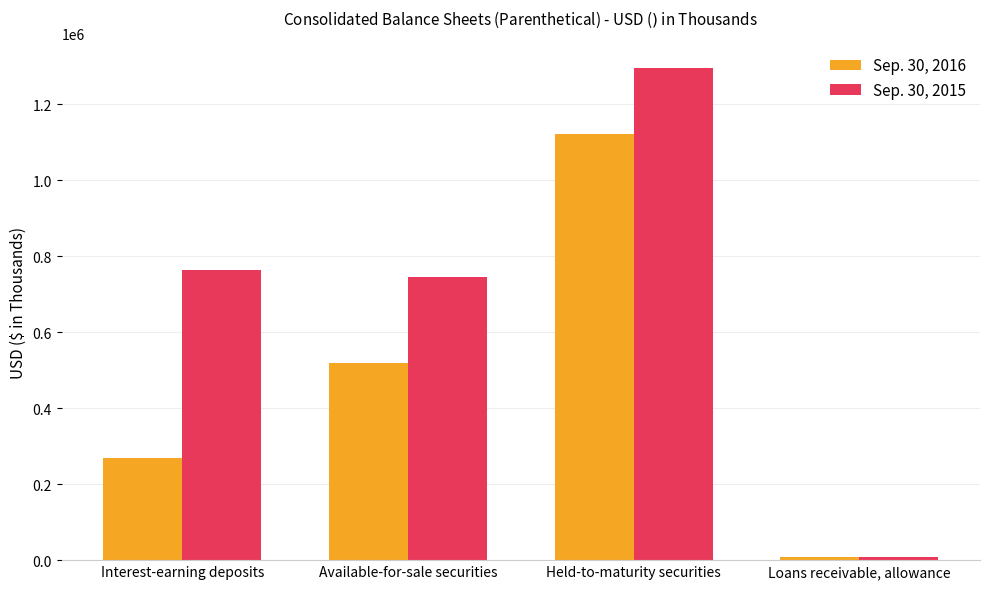

Is the value of Sep. 30, 2016 at Interest-earning deposits greater than the value of Sep. 30, 2015 at Loans receivable, allowance?

Yes